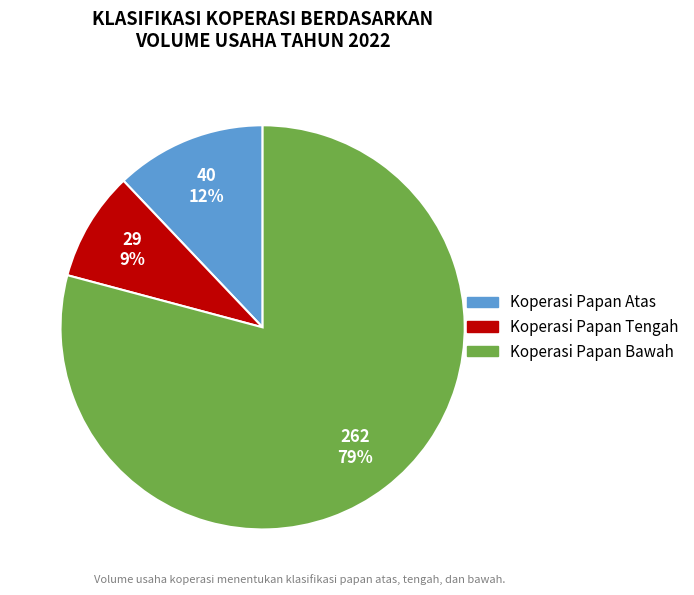

How many slices are in this pie chart?

3